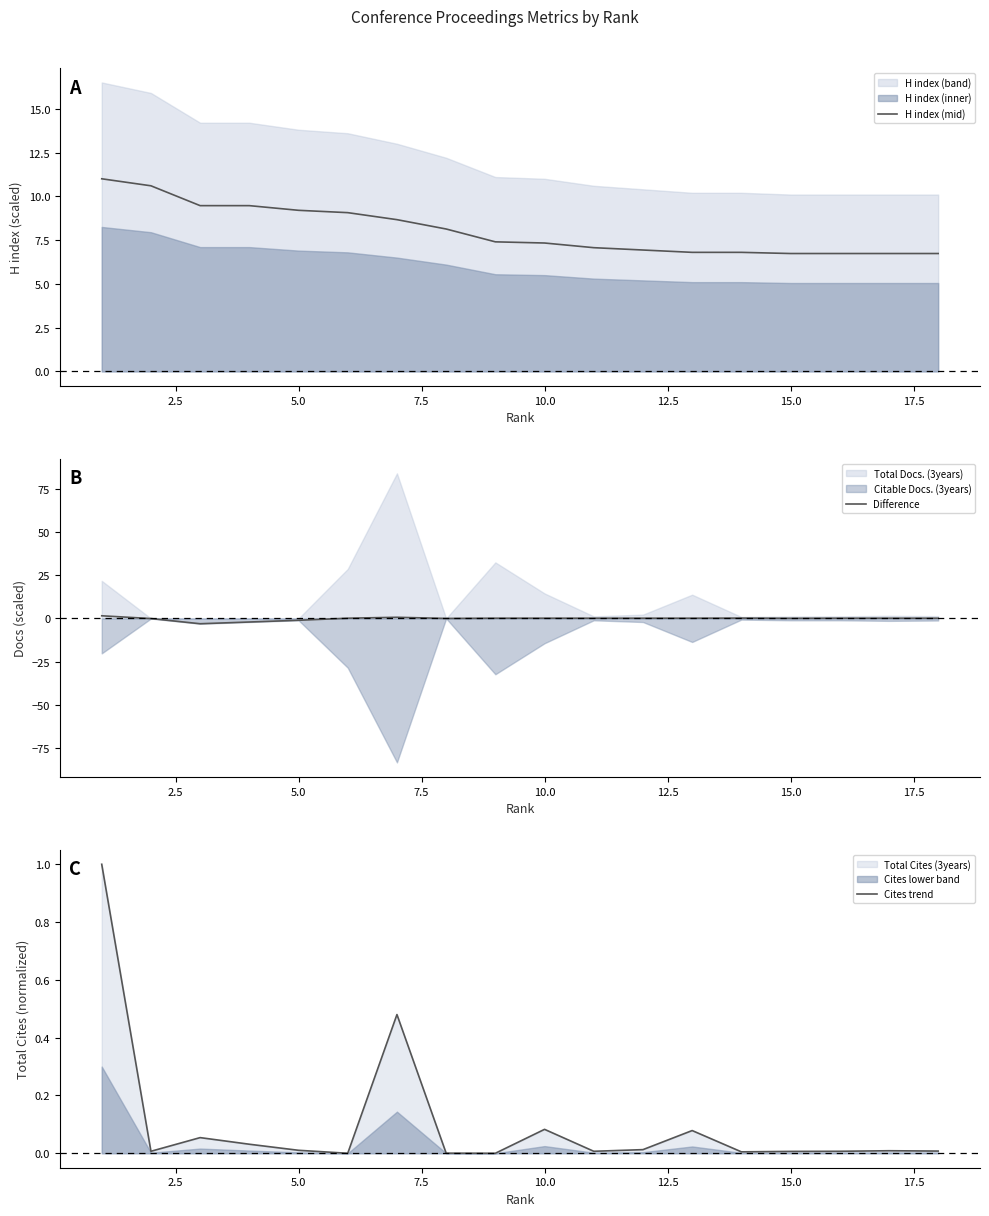

What is the highest value of the H index (mid) series?

11.0